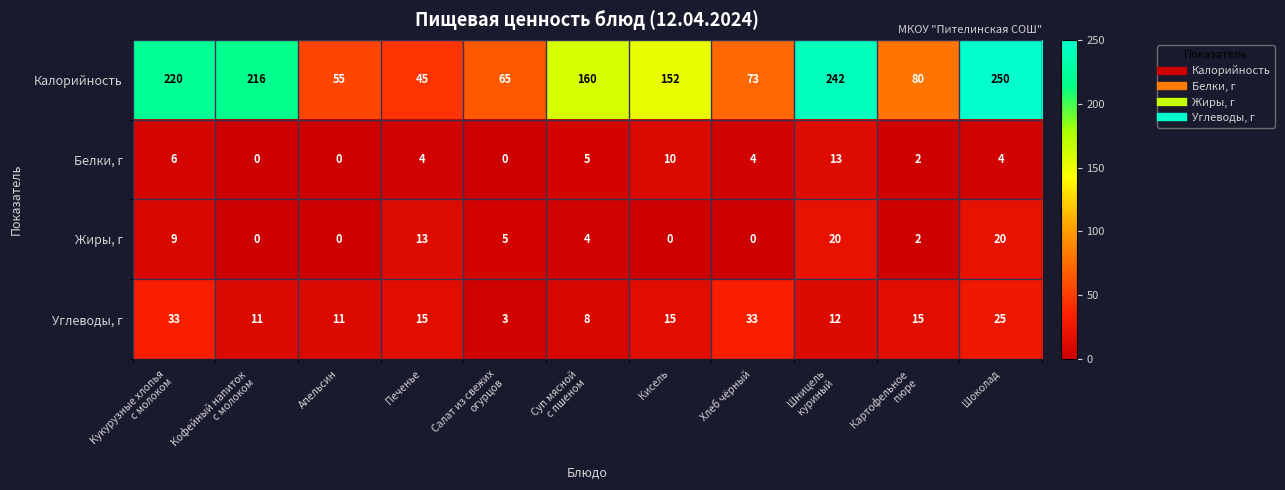

The Калорийность series shows 329 at Шоколад. True or false?

False